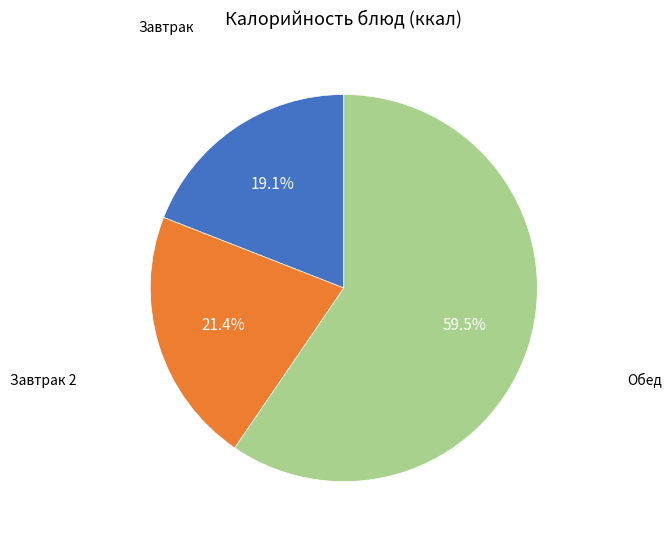

Is there a majority slice in this chart?

Yes